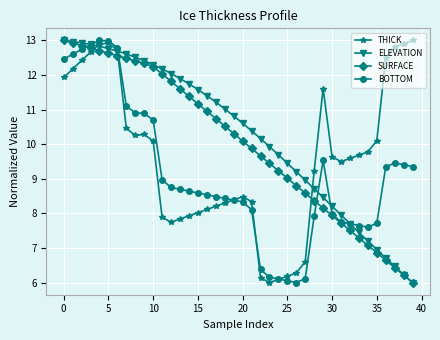

At how many categories does at least one series exceed 10?

29